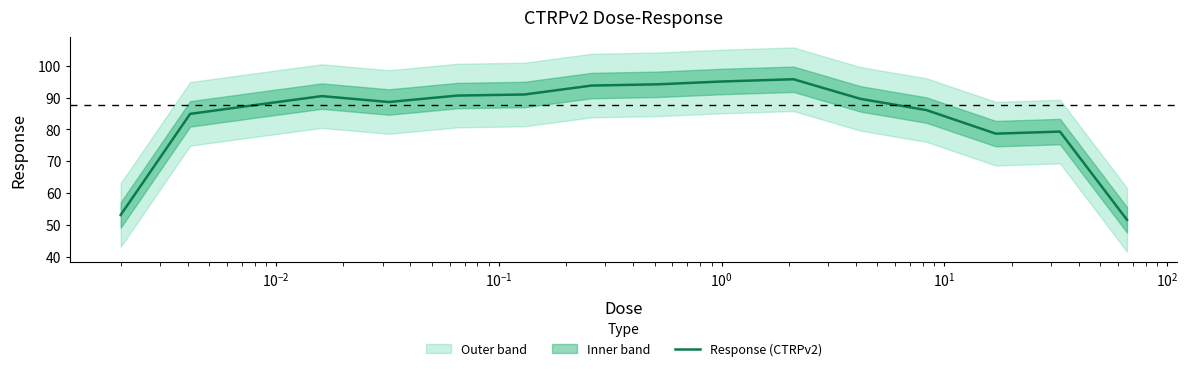

What is the minimum value for Response (CTRPv2)?

51.6